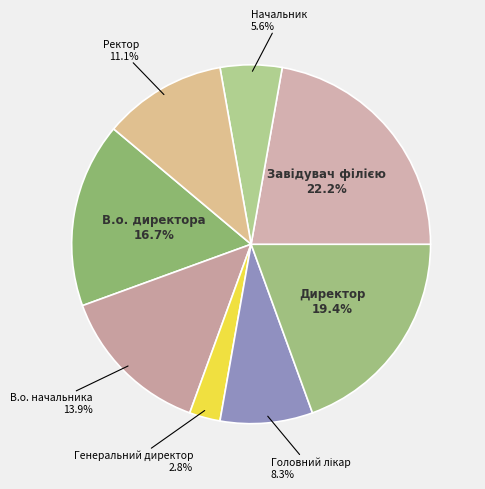

Does any single category account for the majority?

No